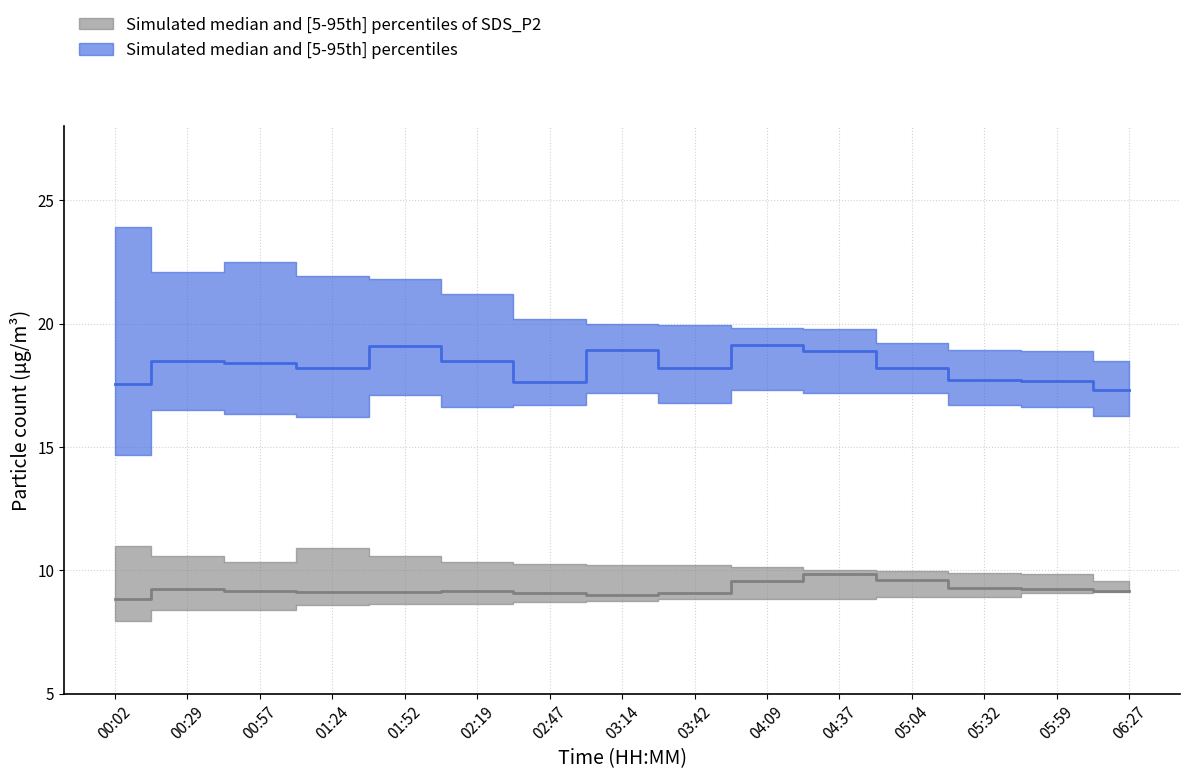

True or false: SDS_P1_median and SDS_P2_upper cross at least once.

False